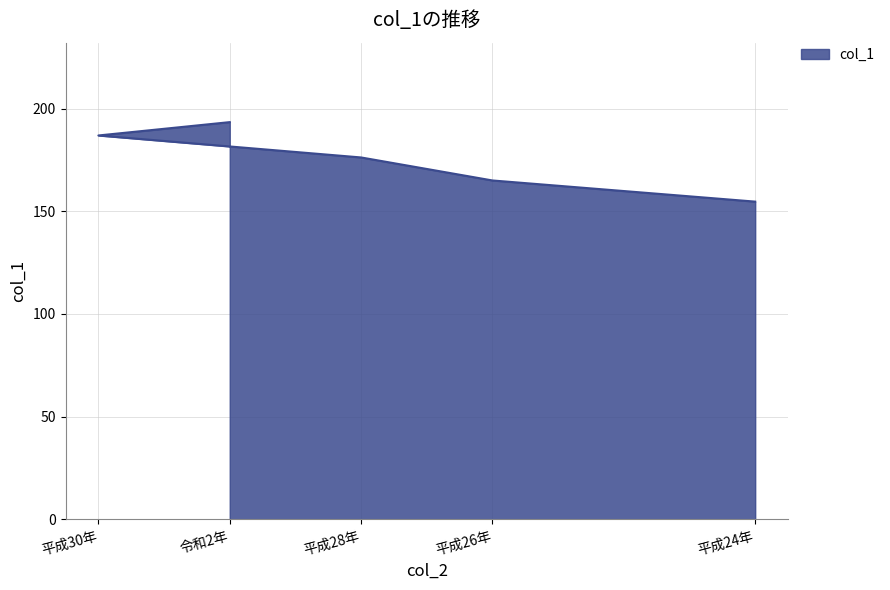

Which has a higher value, 平成28年 or 令和2年?

令和2年